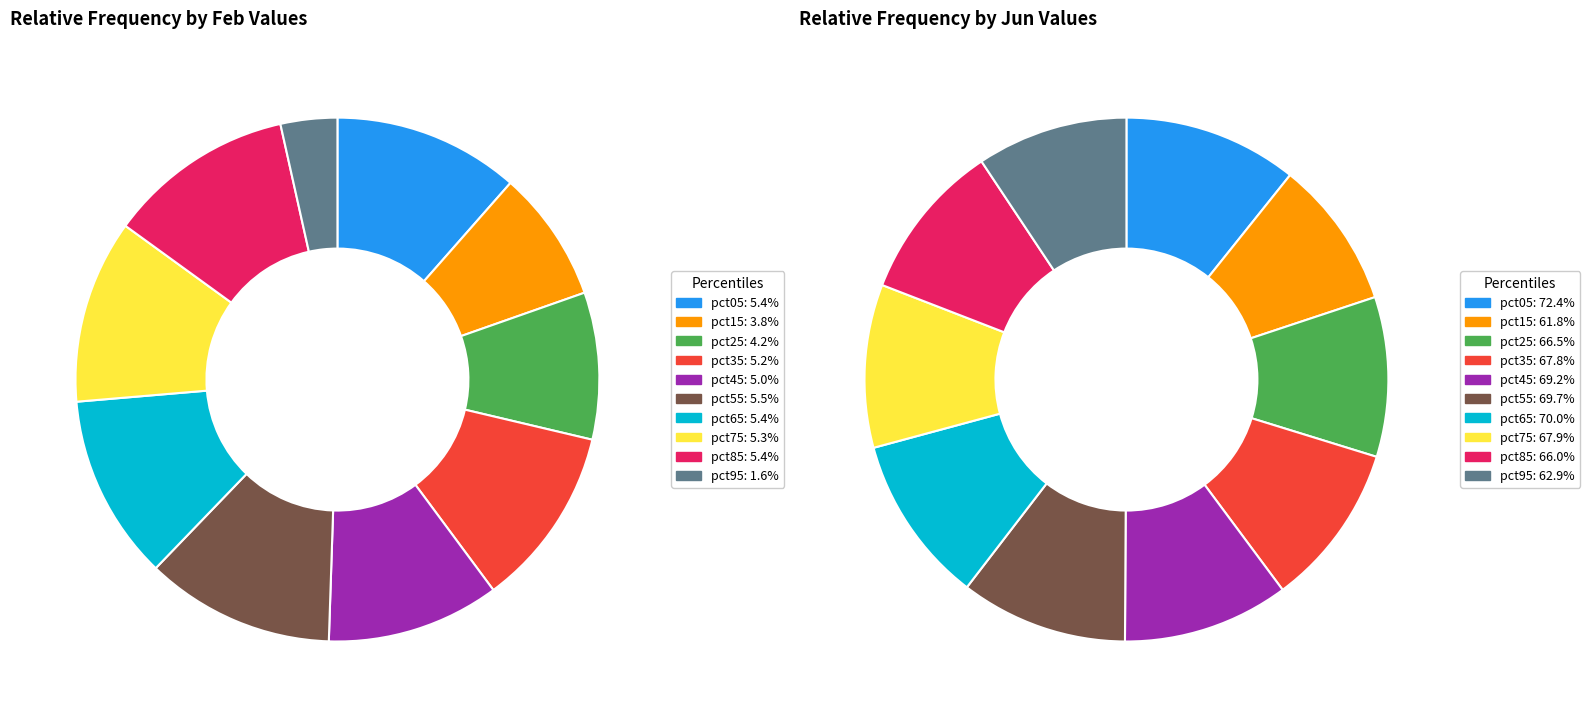

What portion of the pie excludes 7?

88.7%